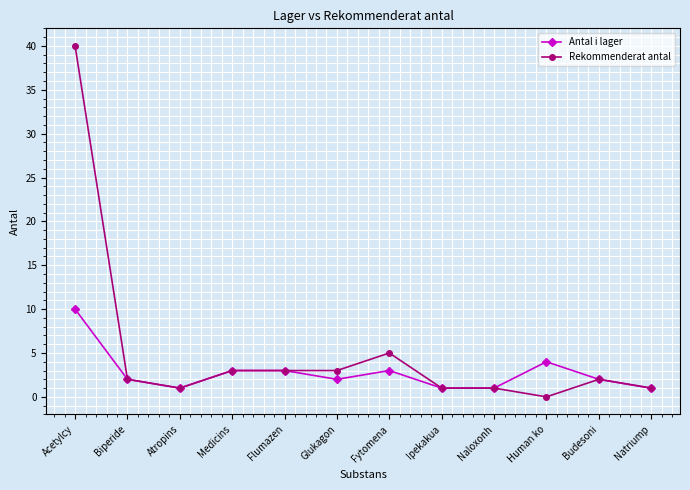

Where is Rekommenderat antal nearest to the value 20?

Fytomena